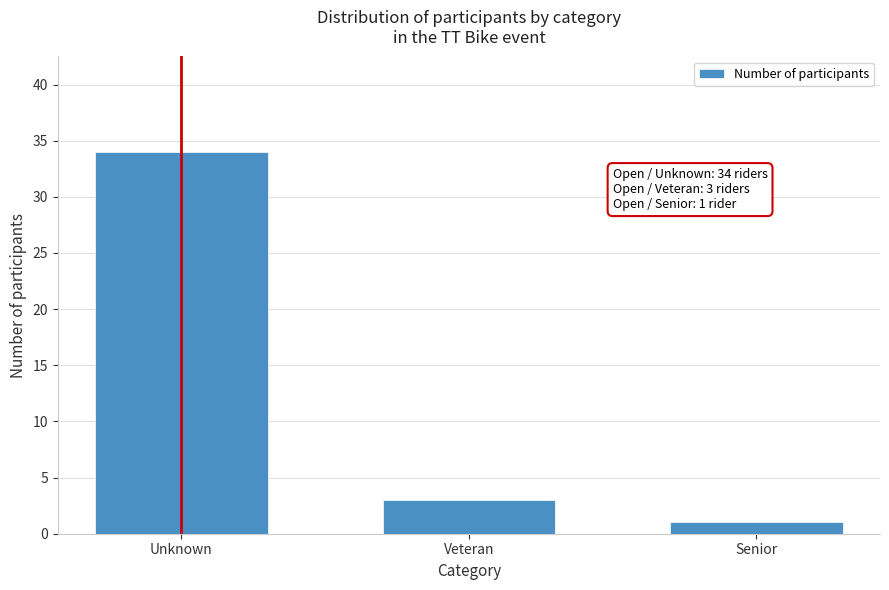

Reading left to right, list all the values displayed in this chart.

Unknown=34	Veteran=3	Senior=1